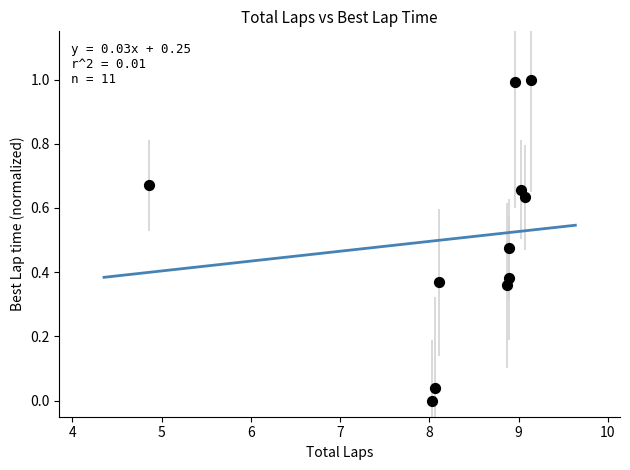

What is the average X value?

8.4